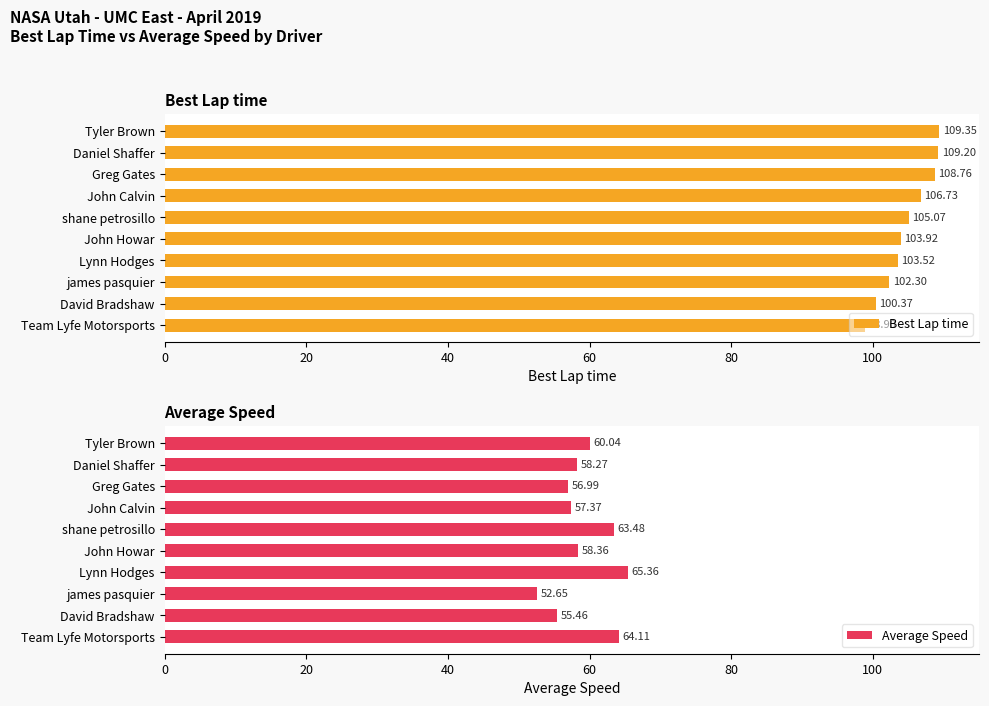

Where is Best Lap time nearest to the value 104?

John Howar